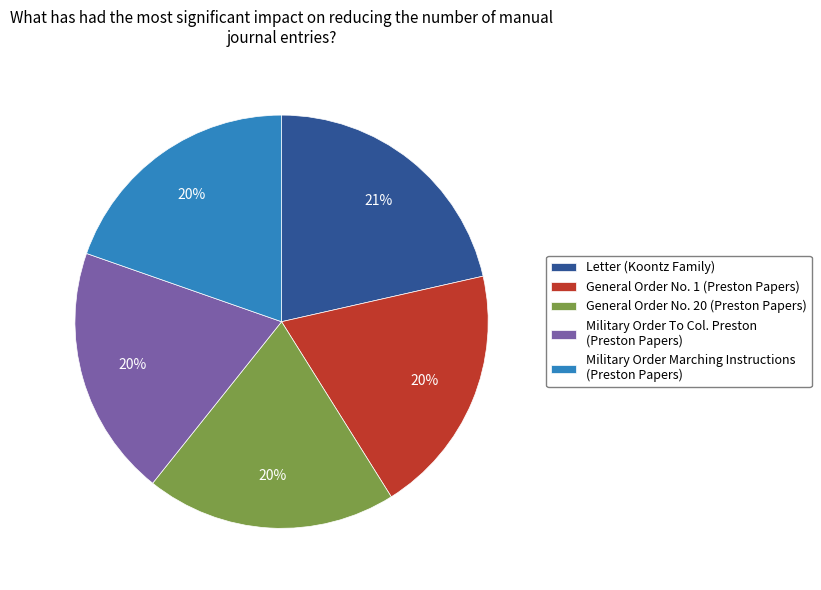

Does Military Order Marching Instructions (Preston Papers) represent more than half of the total?

No